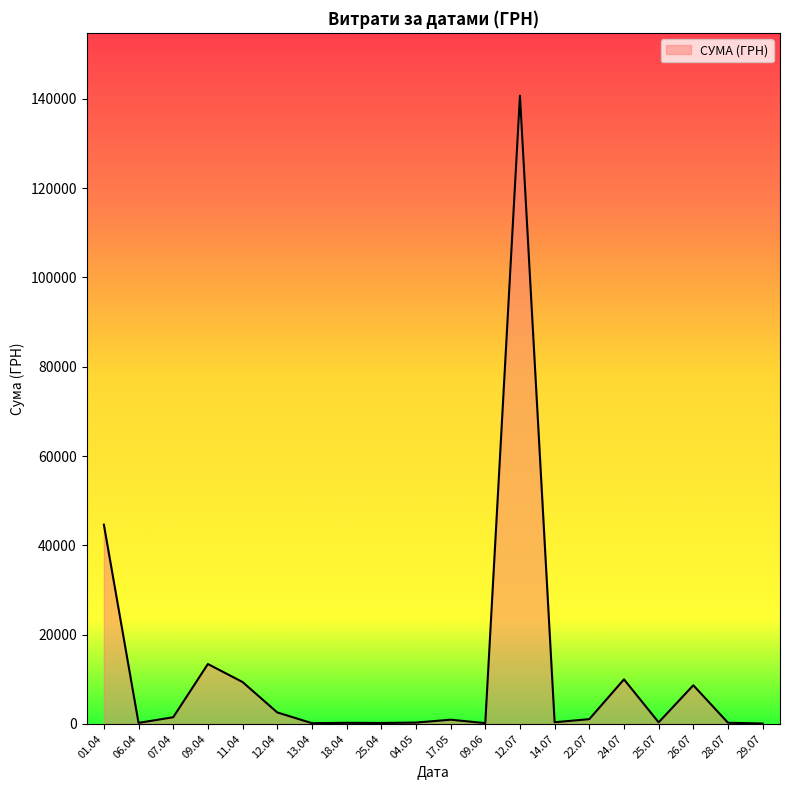

What is the maximum value shown in the chart?

140706.2